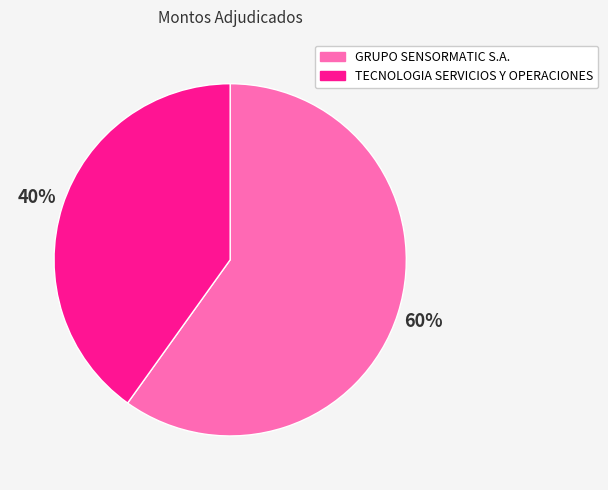

The TECNOLOGIA SERVICIOS Y OPERACIONES slice represents 31% of the pie. True or false?

False